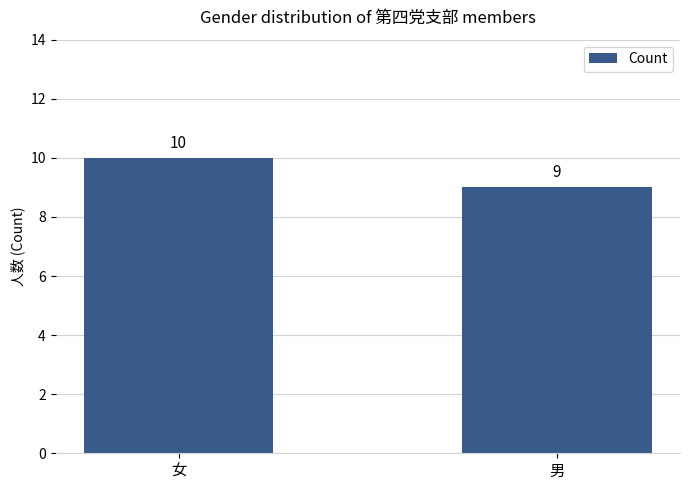

What is the minimum value shown in the chart?

9